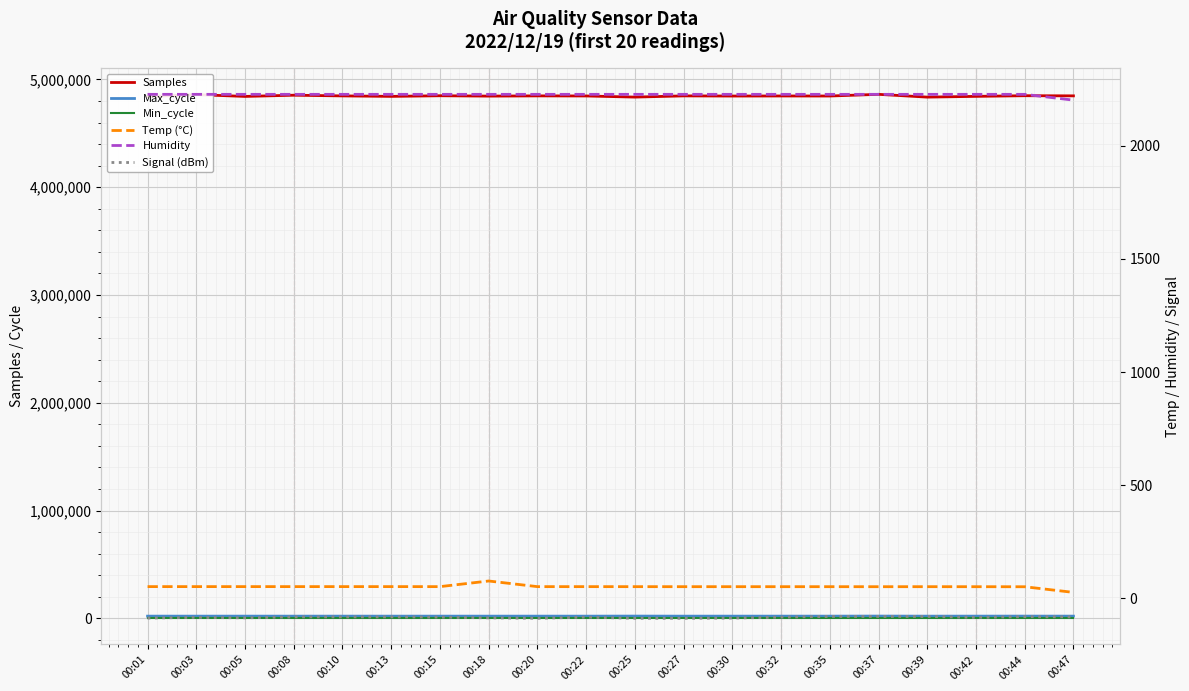

True or false: Temp (°C) and Min_cycle intersect in this chart.

True